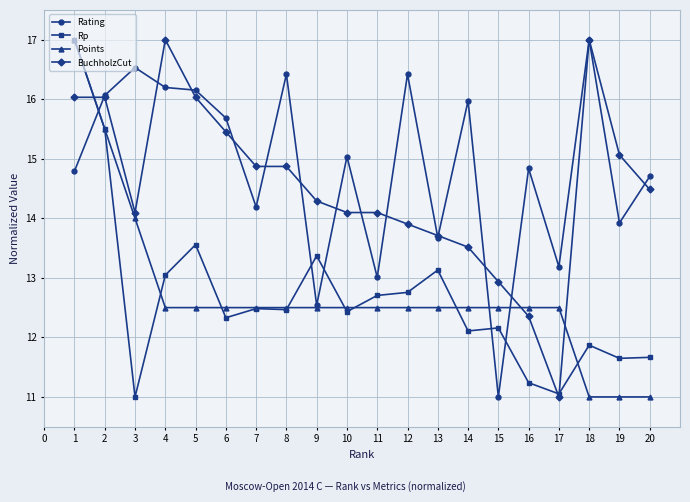

What is the lowest value of the Points series?

11.0